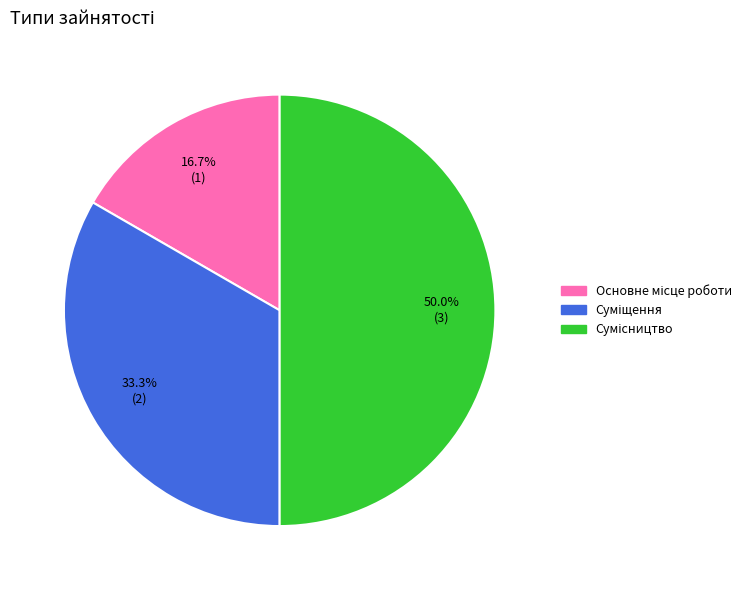

What percentage is the Сумісництво slice, to the nearest percent?

50%